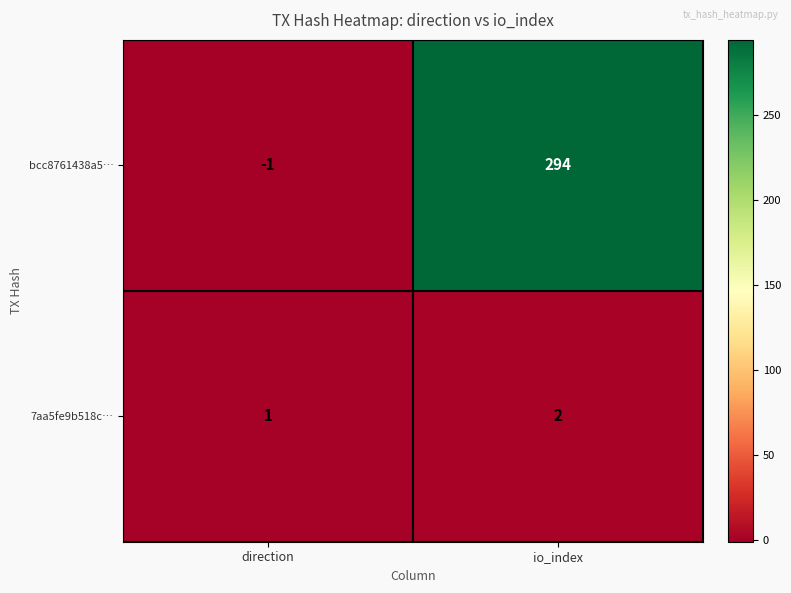

At which label is 7aa5fe9b518c… closest to 1?

direction